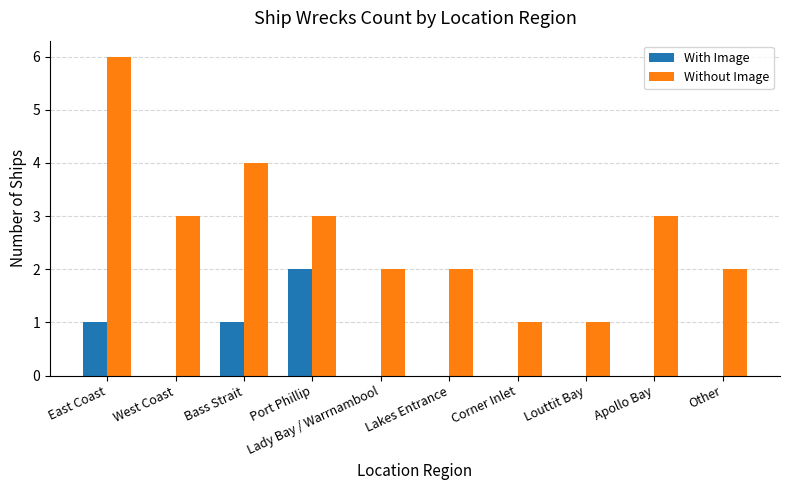

At which category does the chart reach its peak across all series?

East Coast